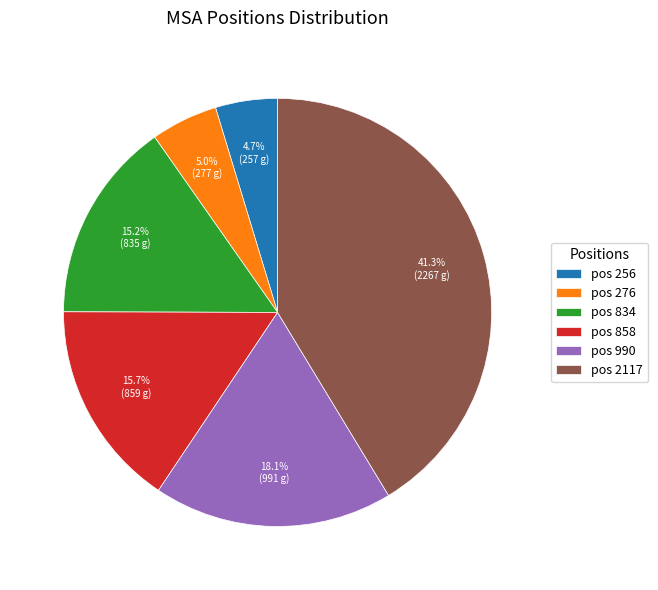

What percentage is NOT represented by pos 858?

84.3%